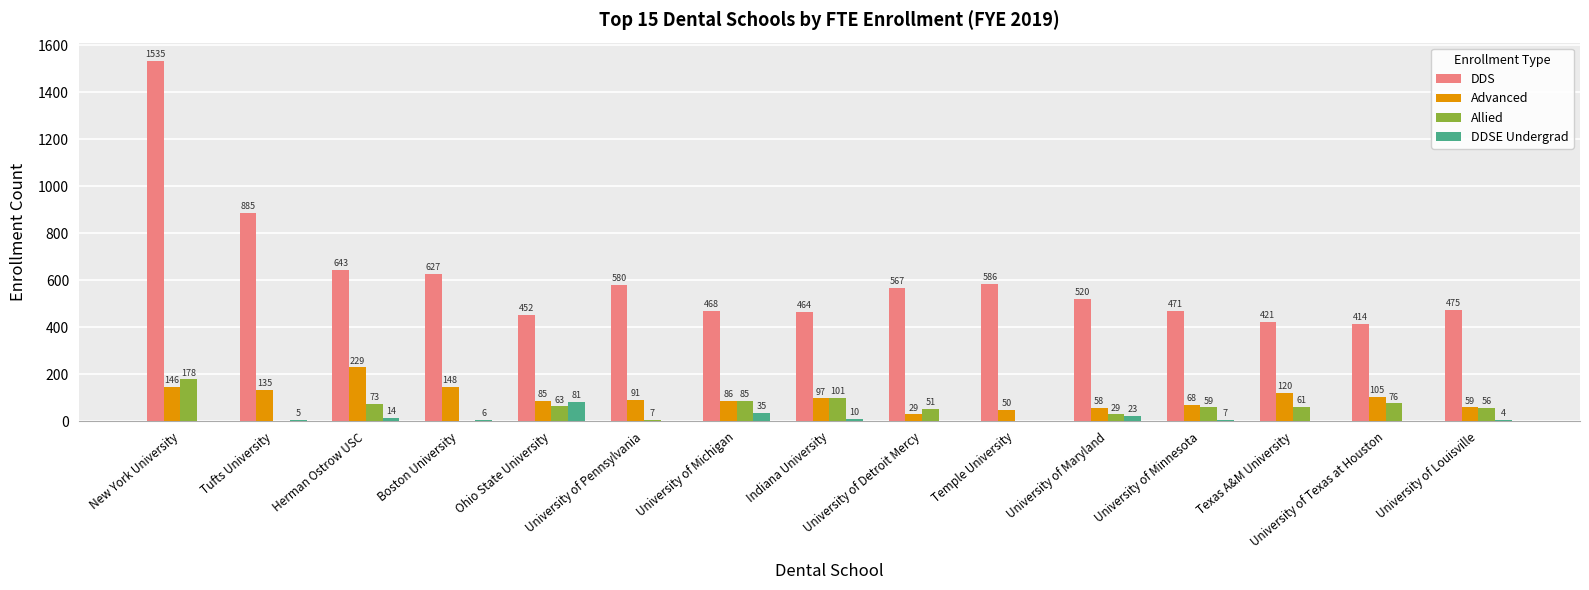

Read the Advanced value at Indiana University.

97